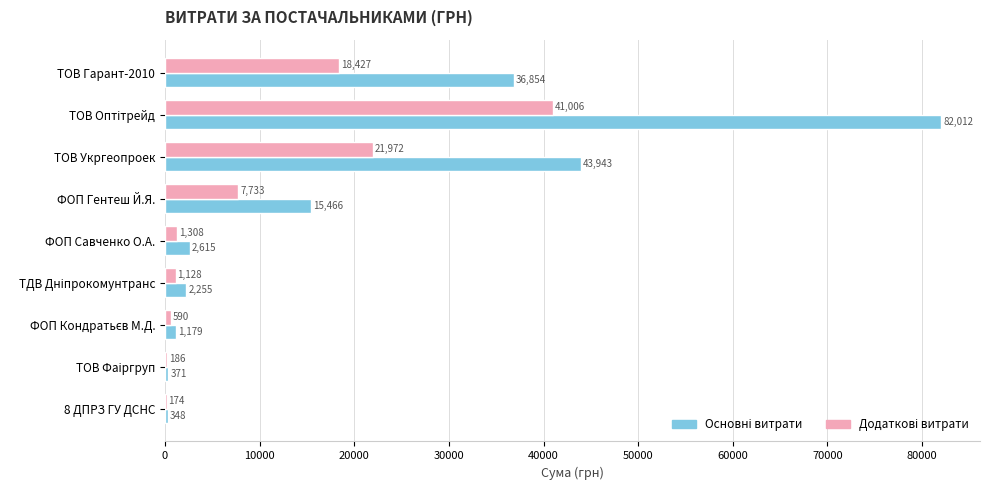

What is the total value across all series at ФОП Гентеш Й.Я.?

23199